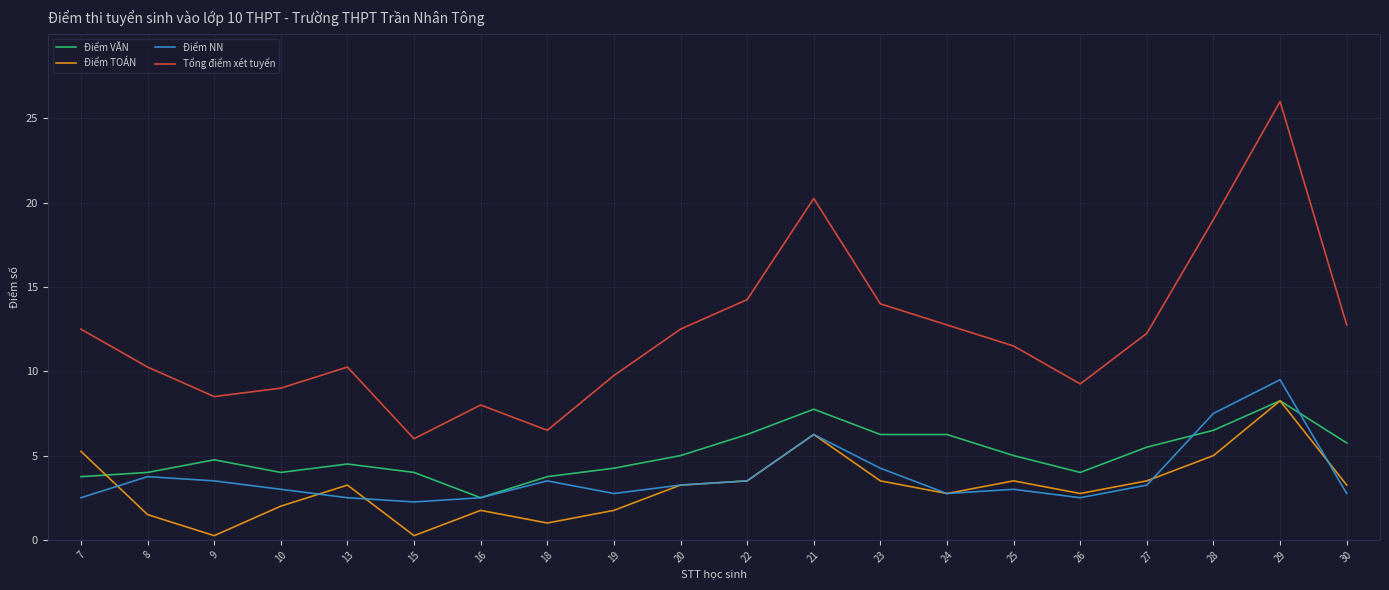

What position from the left is 16?

7